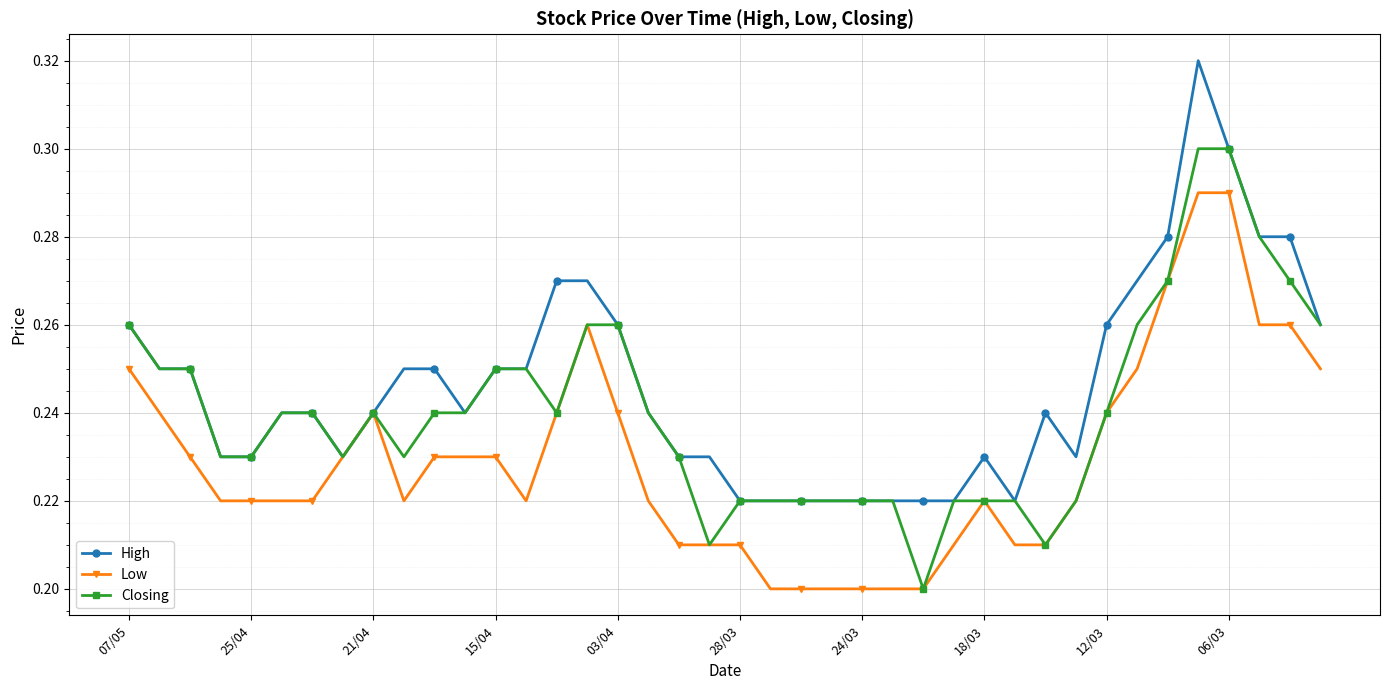

List the series in order of their peak value, lowest first.

Low, Closing, High